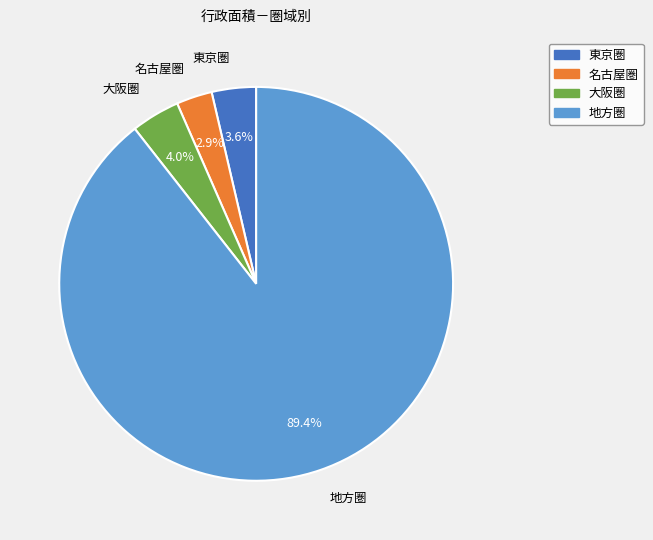

Is there any slice that represents more than half of the pie?

Yes